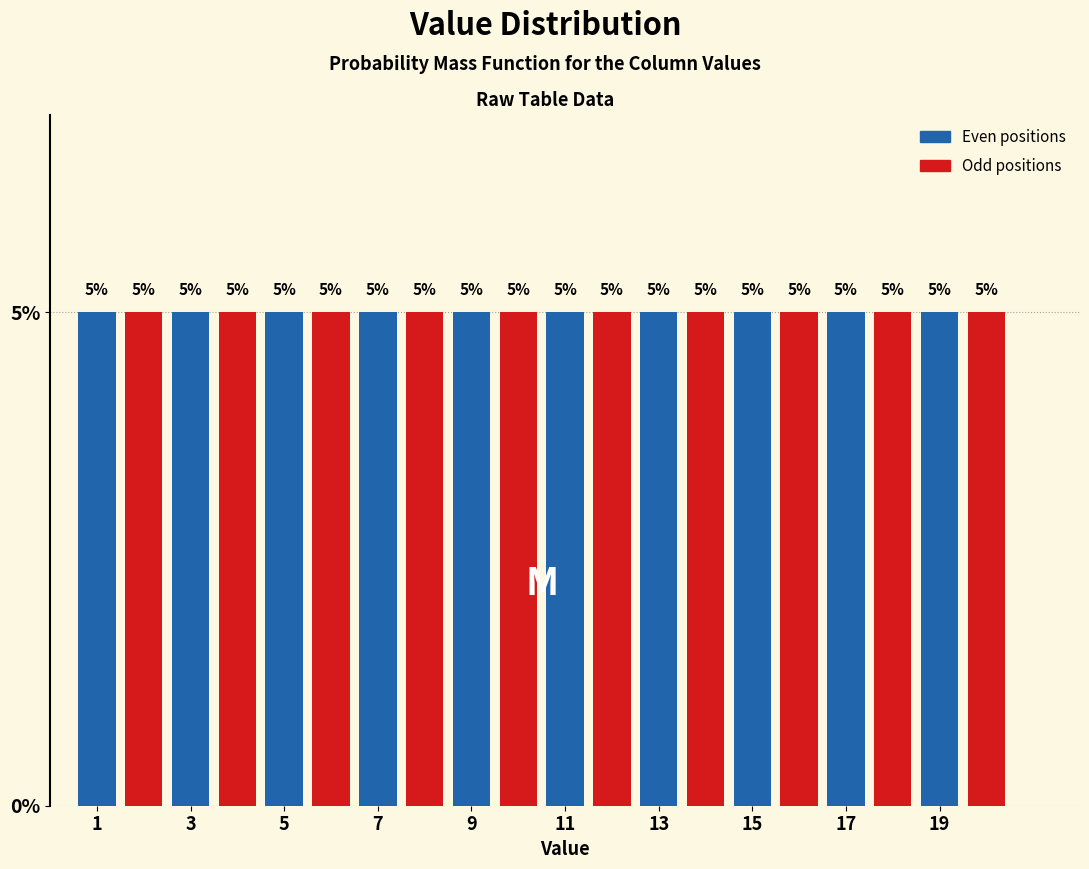

How tall is the bar that spans 3.5 to 4.5 on the x-axis? The bar edges are not printed on the chart, so give them approximately, as read against the axis.

5